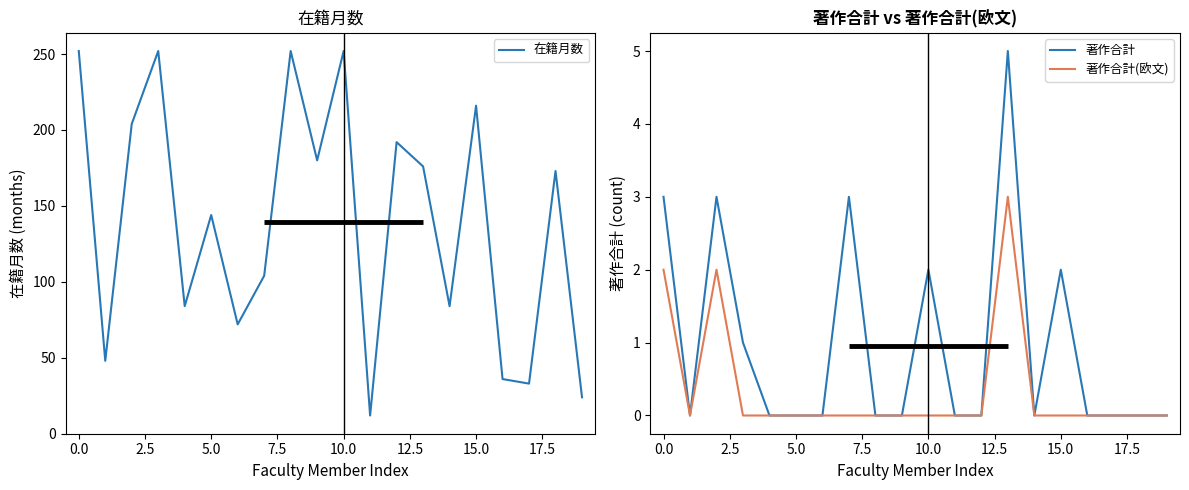

True or false: 著作合計(欧文) and 著作合計 intersect in this chart.

False